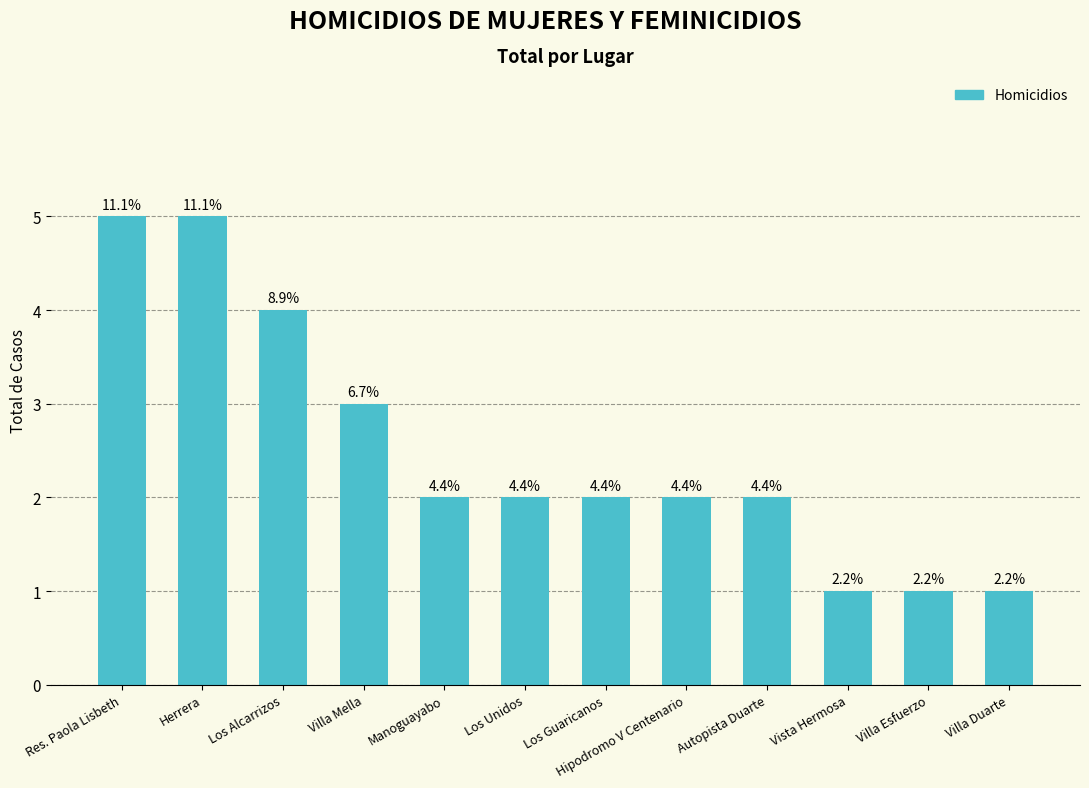

How many bars are there in total?

12